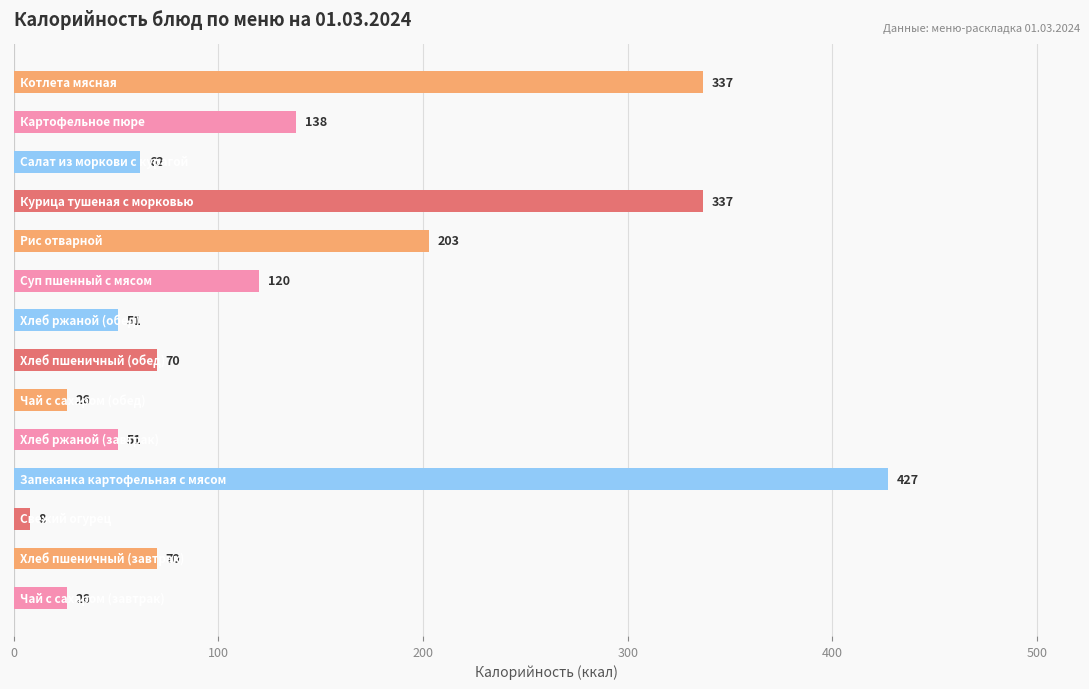

What is the average value?

138